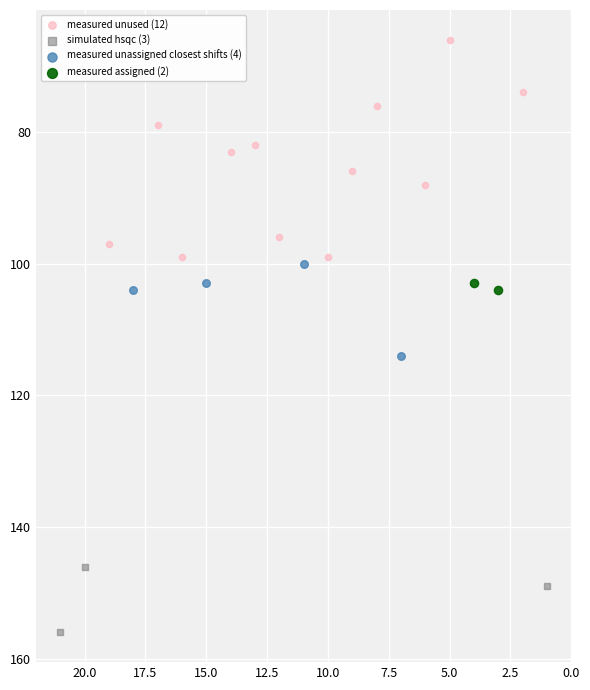

Which series has the largest Y range (max minus min)?

measured unused (12)